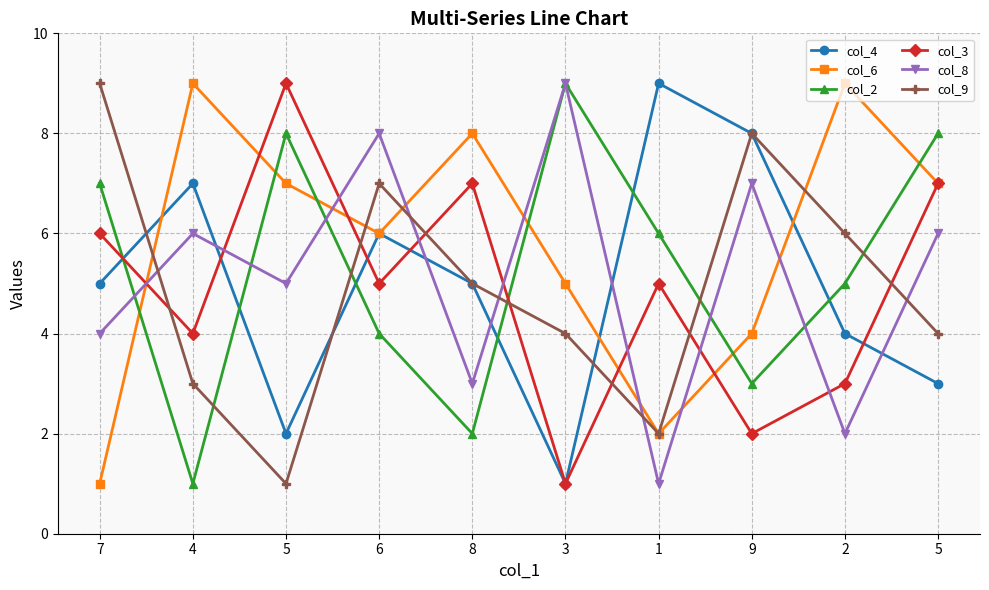

At which category does col_6 reach its first local peak?

4